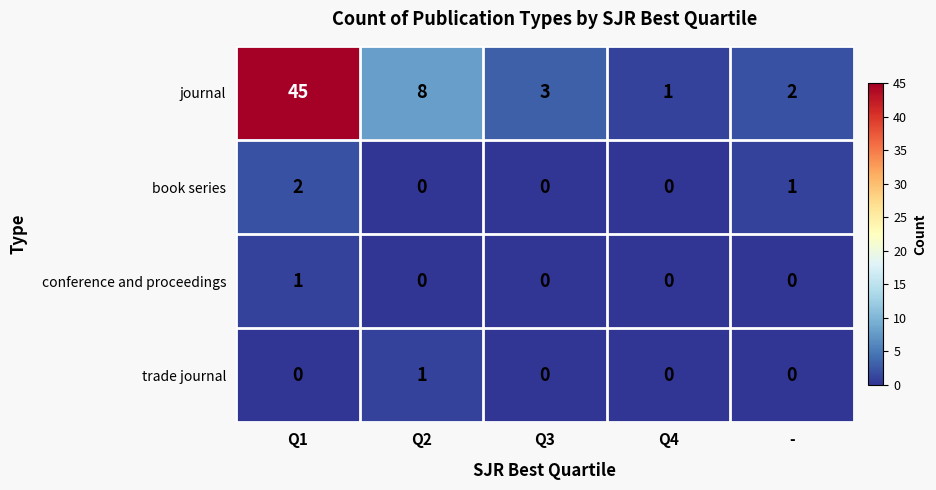

Which series has the largest range (max minus min)?

journal